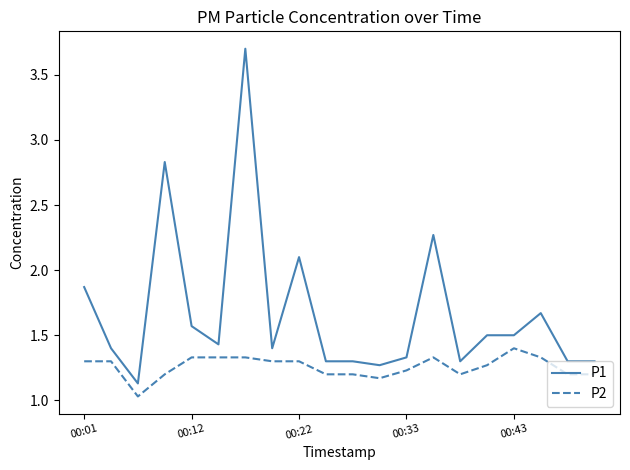

List the series in order of their peak value, highest first.

P1, P2